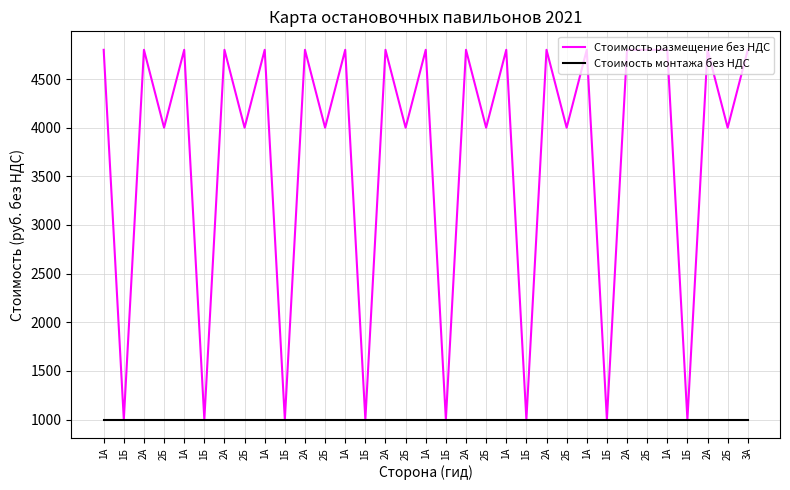

What is the minimum value shown in the chart?

1000